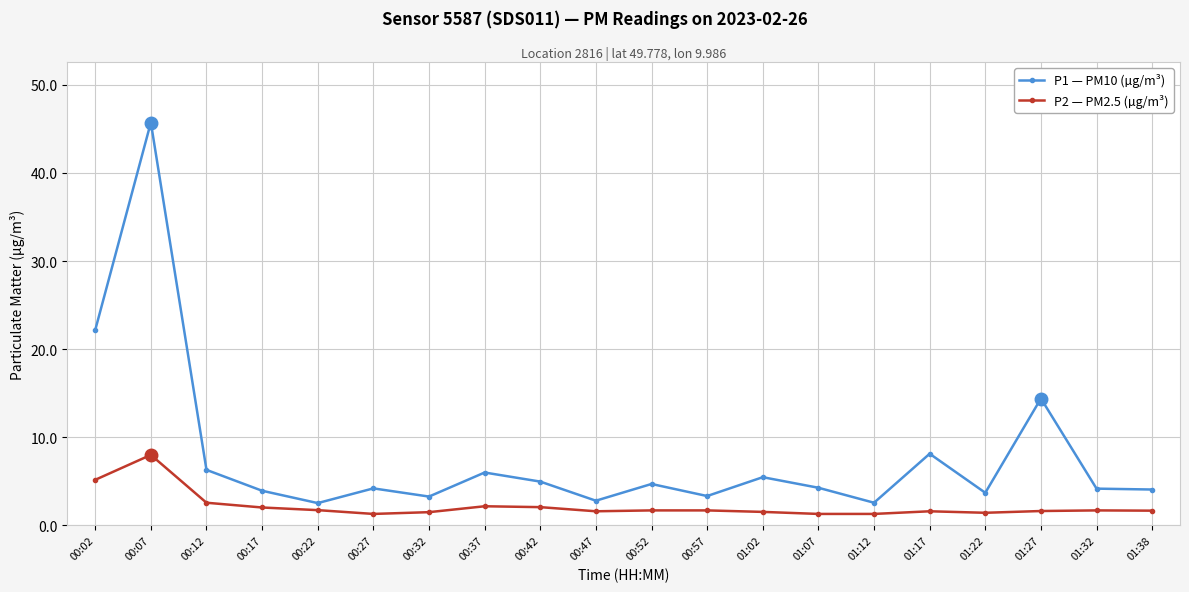

True or false: P2 — PM2.5 (µg/m³) has more than 1 interior local peaks.

True